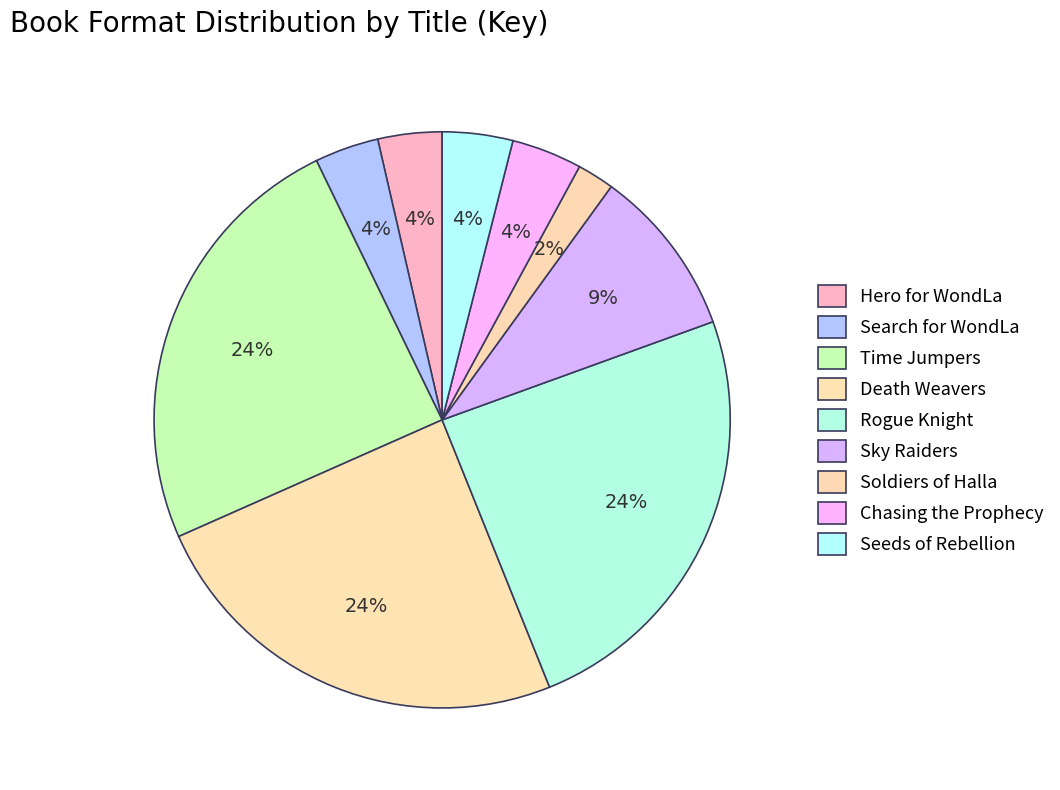

Count the number of slices in the pie.

9